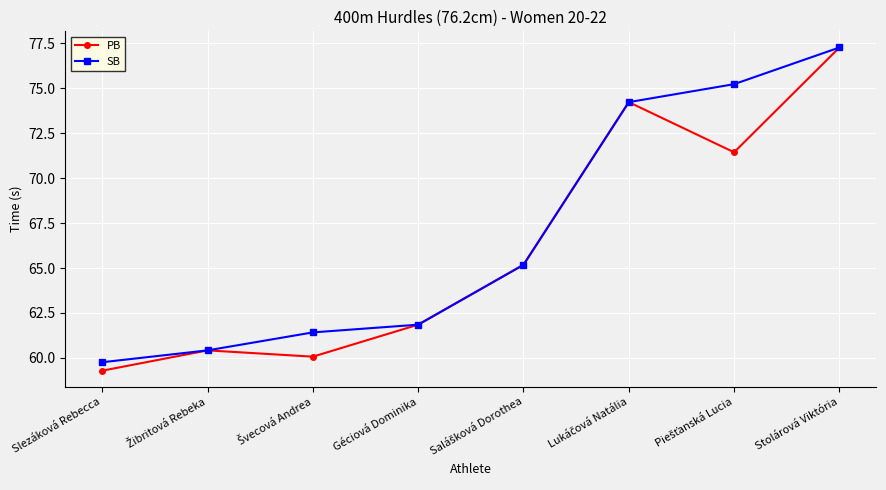

What position from the left is Slezáková Rebecca?

1